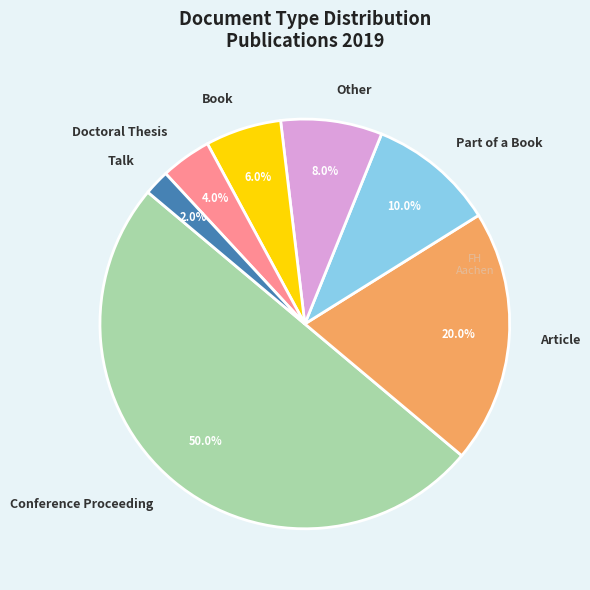

How many segments does this pie chart have?

7